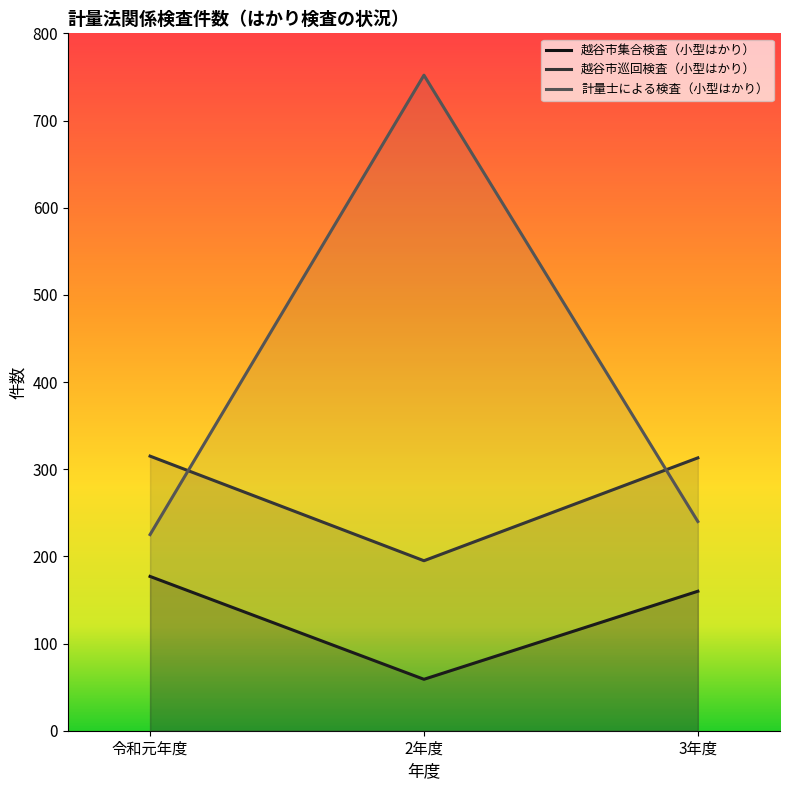

Which series has the largest total across all categories?

計量士による検査（小型はかり）